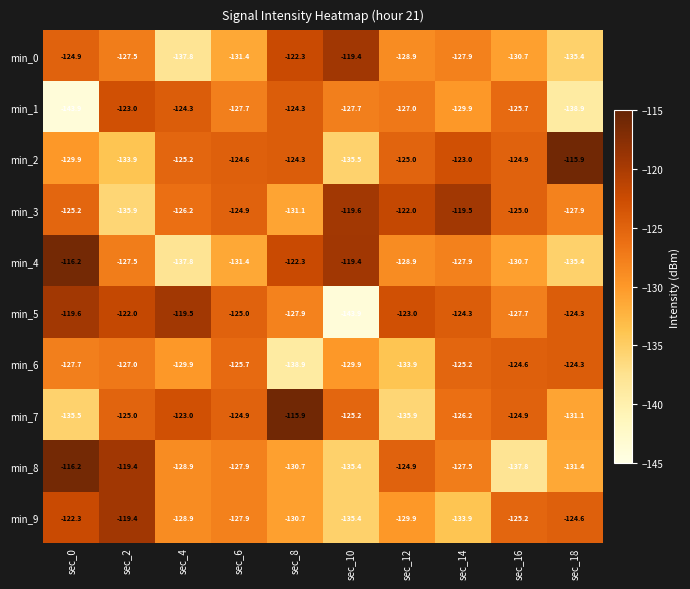

What is the lowest value of the min_5 series?

-143.9